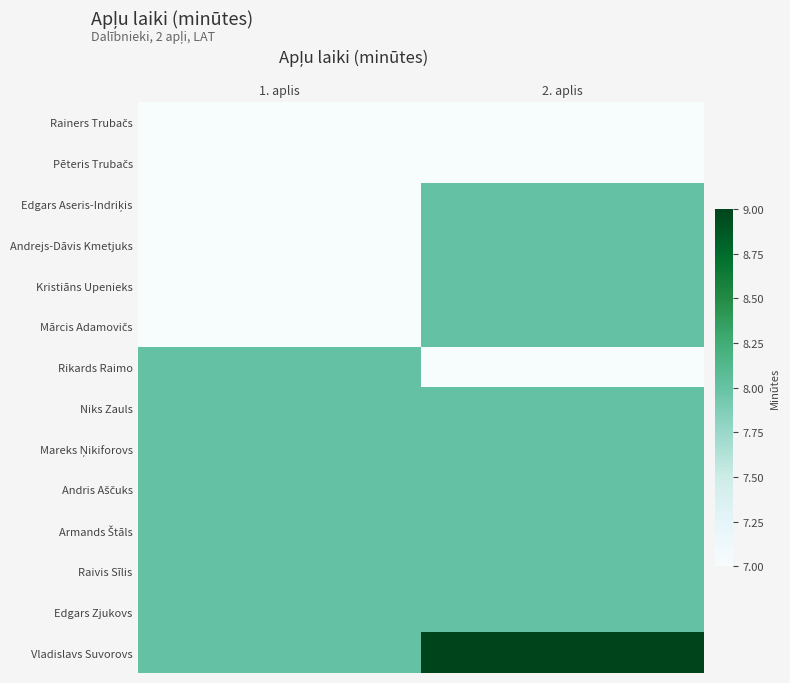

At 1. aplis, list the series in order from smallest to largest.

Rainers Trubačs, Pēteris Trubačs, Edgars Aseris-Indriķis, Andrejs-Dāvis Kmetjuks, Kristiāns Upenieks, Mārcis Adamovičs, Rikards Raimo, Niks Zauls, Mareks Ņikiforovs, Andris Aščuks, Armands Štāls, Raivis Sīlis, Edgars Zjukovs, Vladislavs Suvorovs